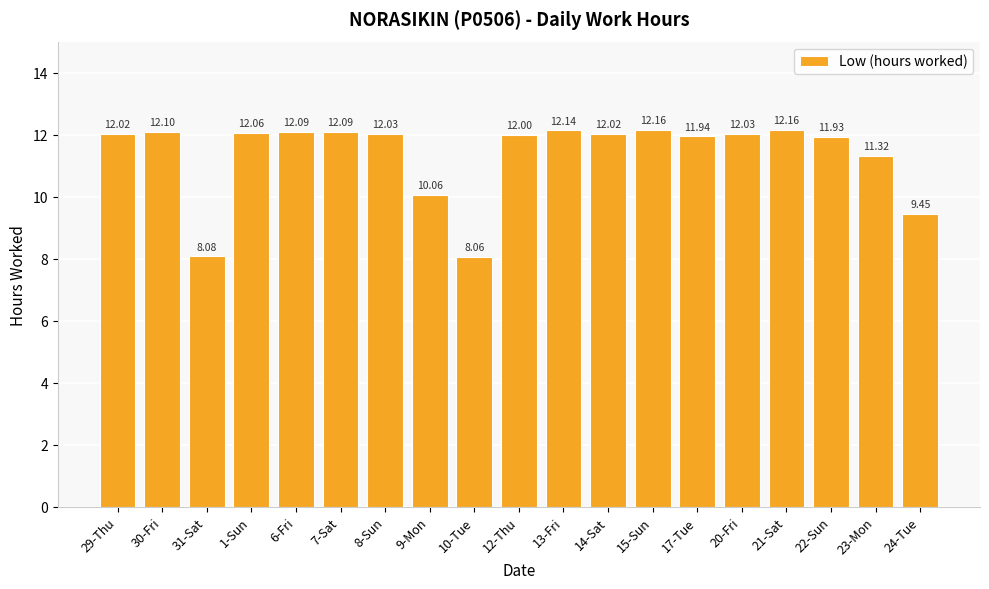

Are the bars horizontal?

No